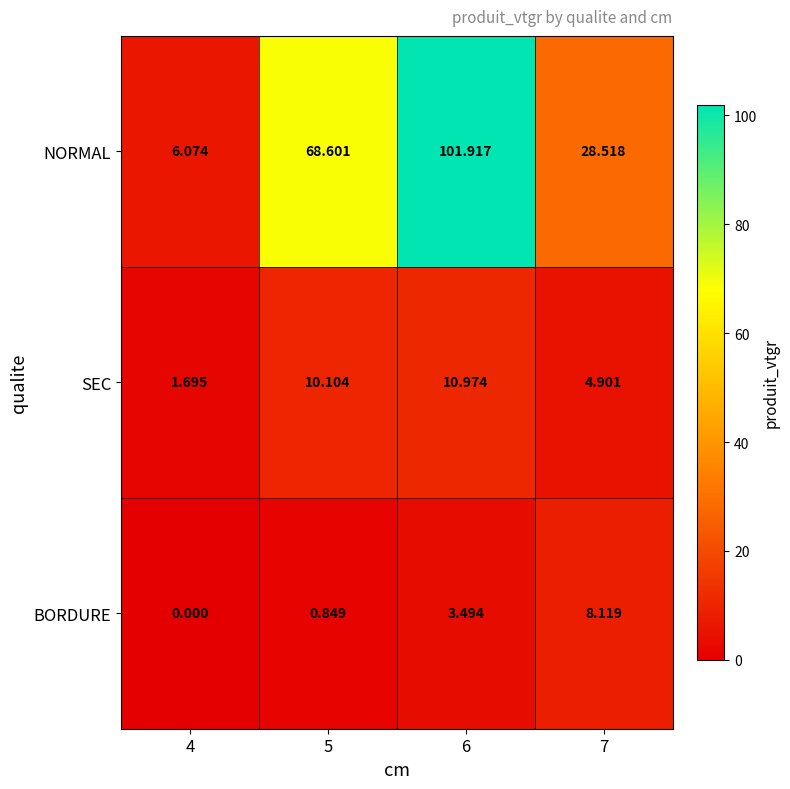

Which series changed the most between 4 and 7?

NORMAL